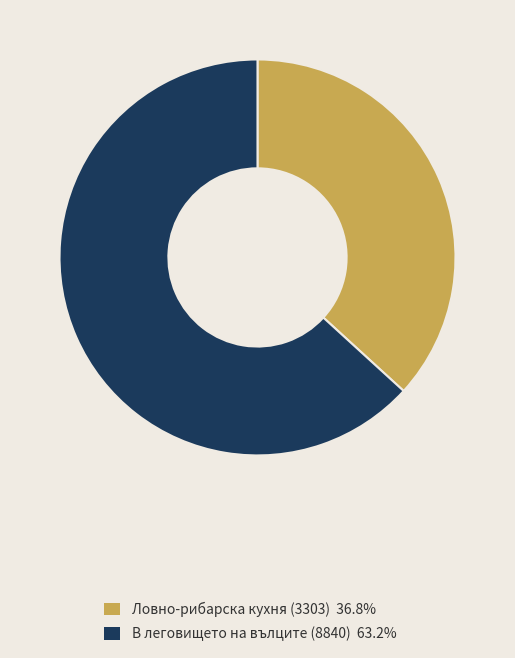

True or false: В леговището на вълците (8840) accounts for 58% of the total.

False